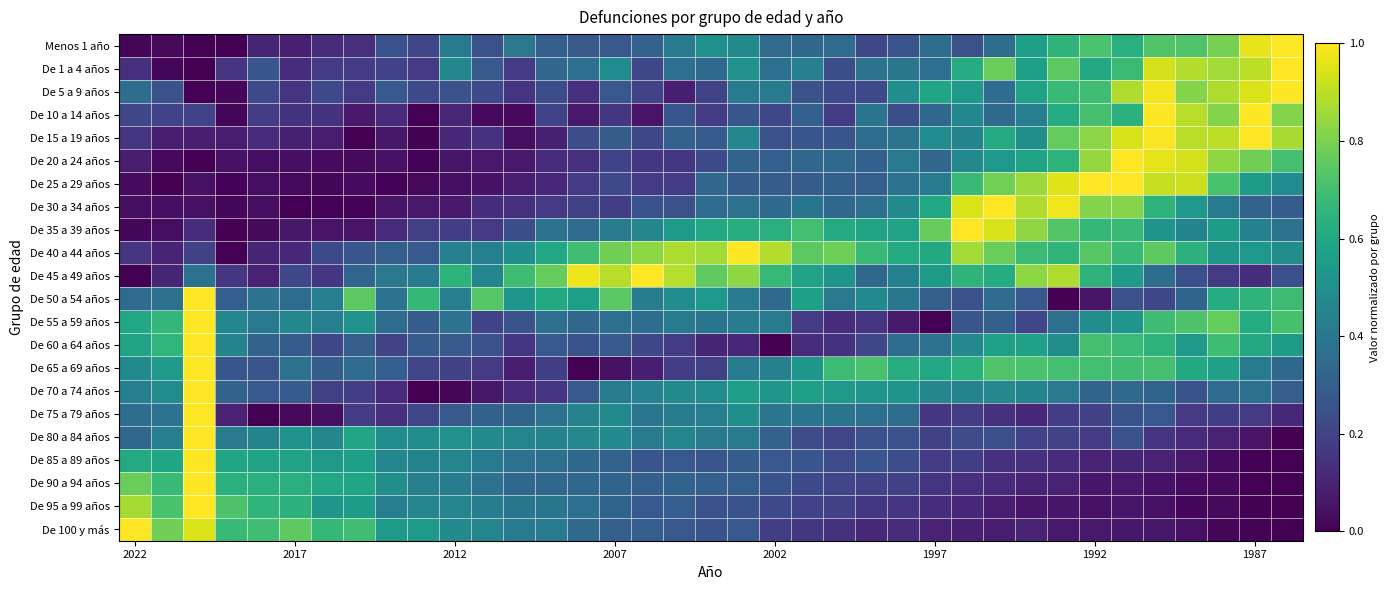

Which series has the widest spread of values?

Menos 1 año